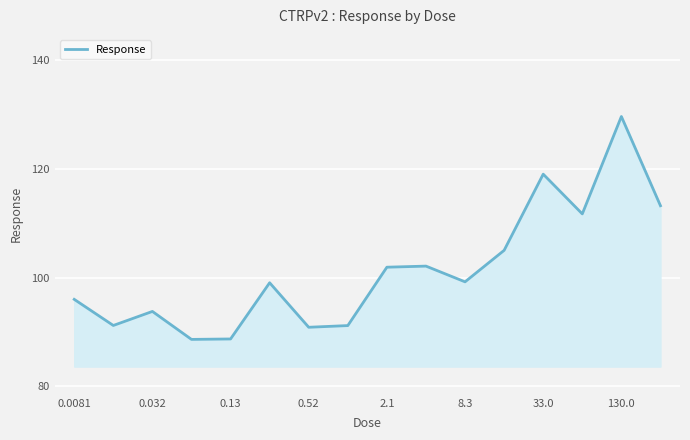

How many interior local peaks (higher than both neighbors) does the data have?

5